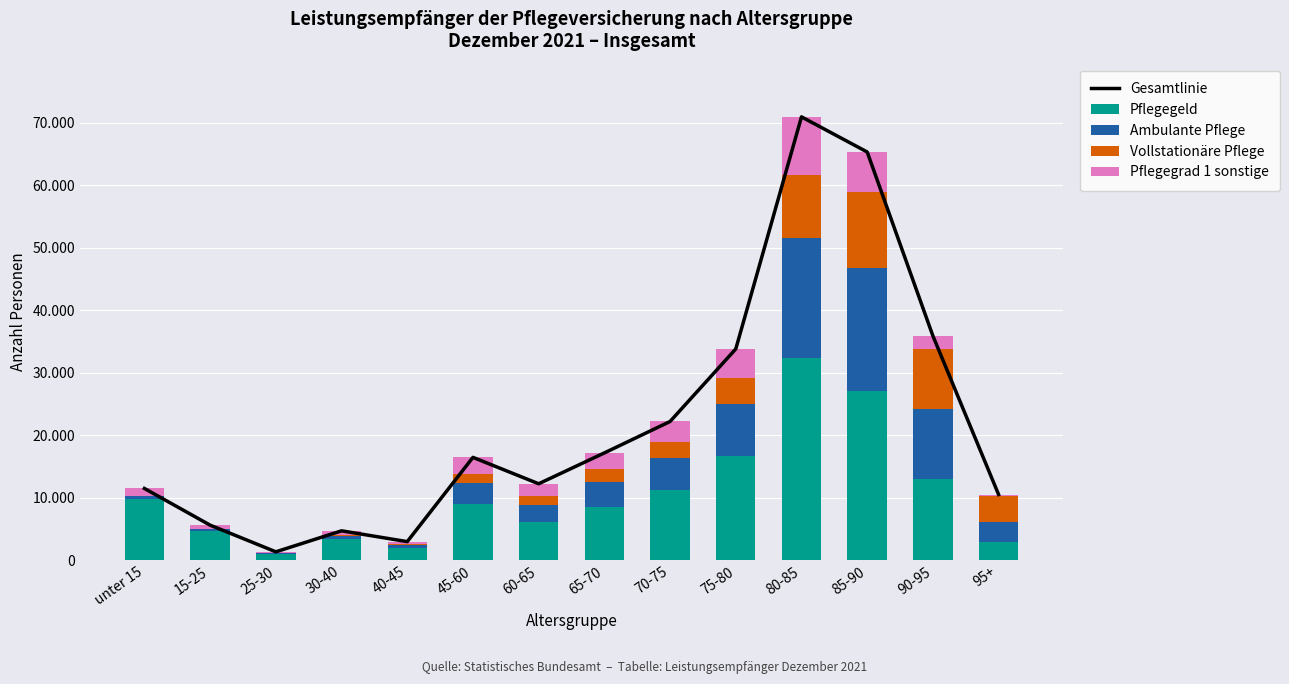

True or false: Pflegegrad 1 sonstige has a value of 4656 at 45-60.

False